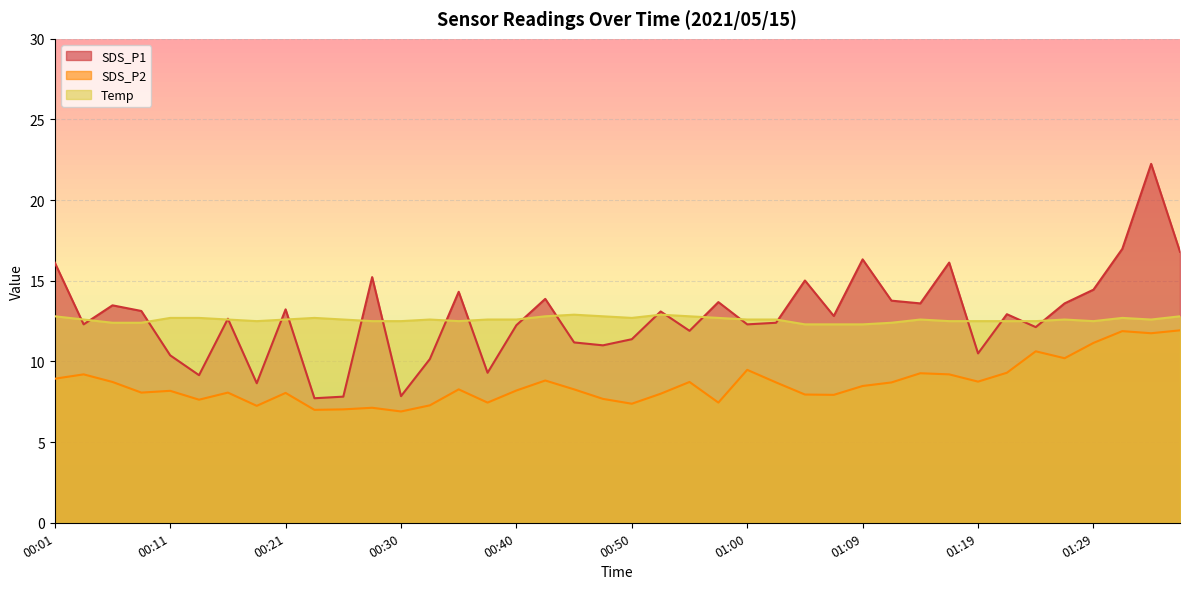

True or false: Temp and SDS_P2 intersect in this chart.

False